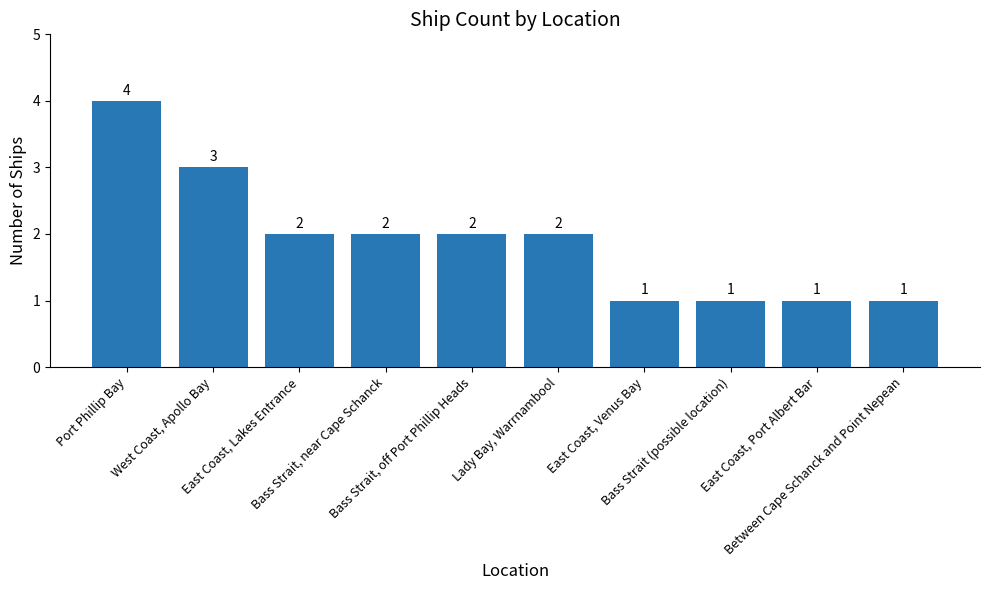

What position from the left is East Coast, Lakes Entrance?

3